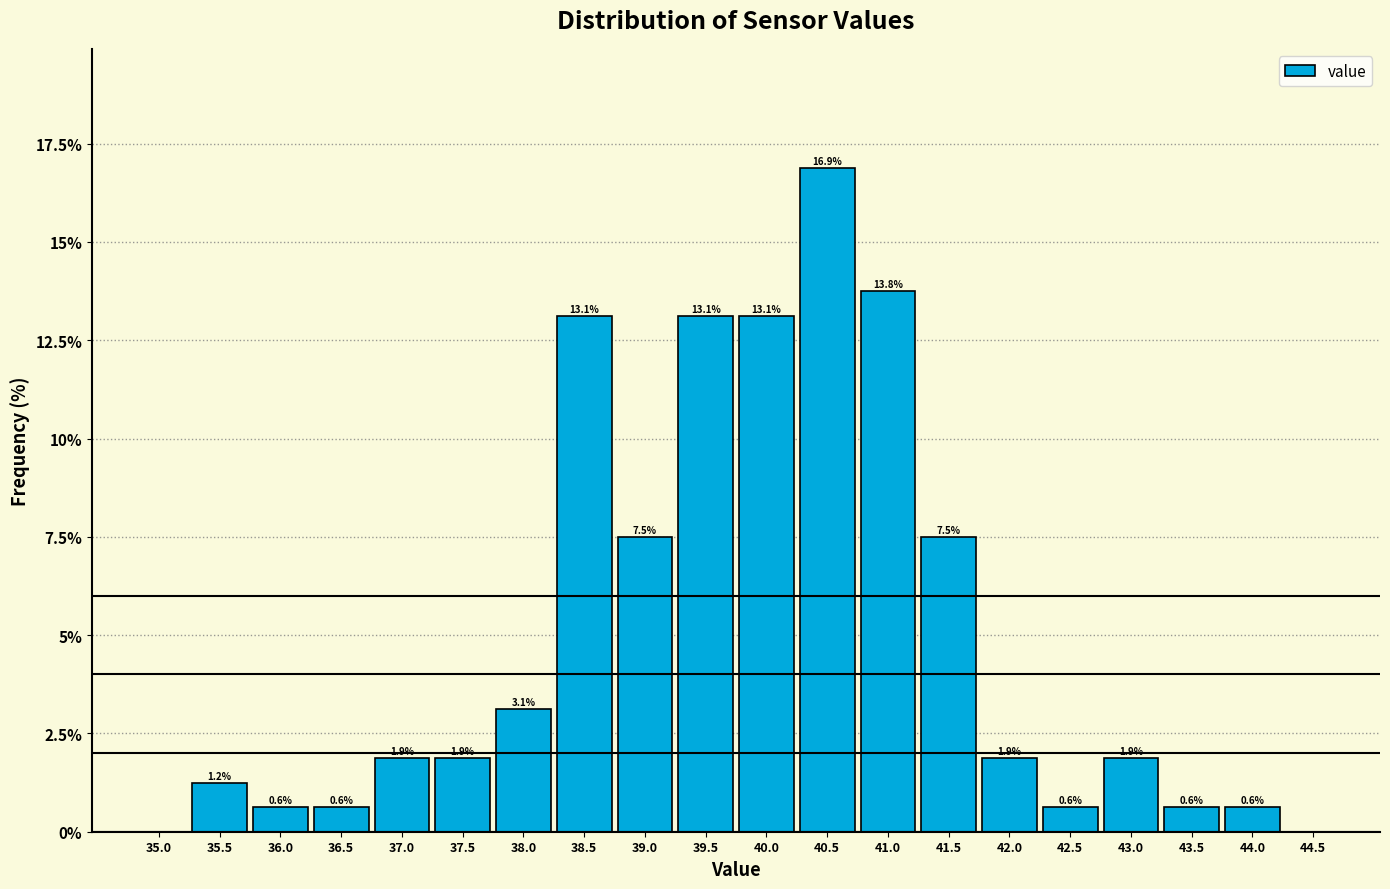

Which range on the x-axis has the tallest bar?

40.25 to 40.75